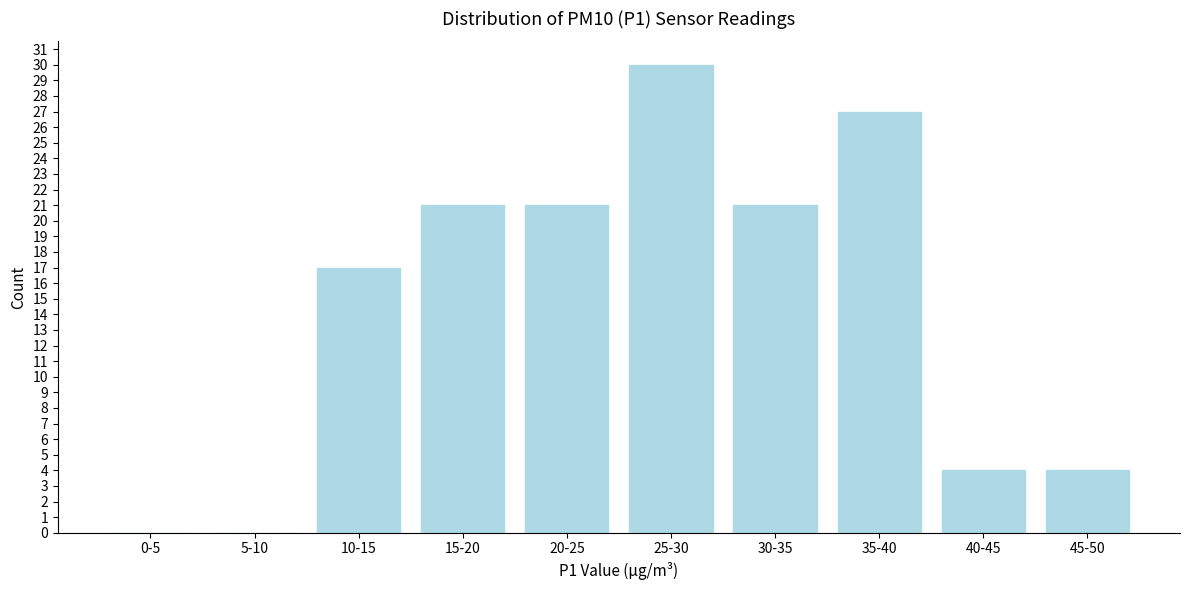

Reading left to right, list all the values displayed in this chart.

0-5=0	5-10=0	10-15=17	15-20=21	20-25=21	25-30=30	30-35=21	35-40=27	40-45=4	45-50=4